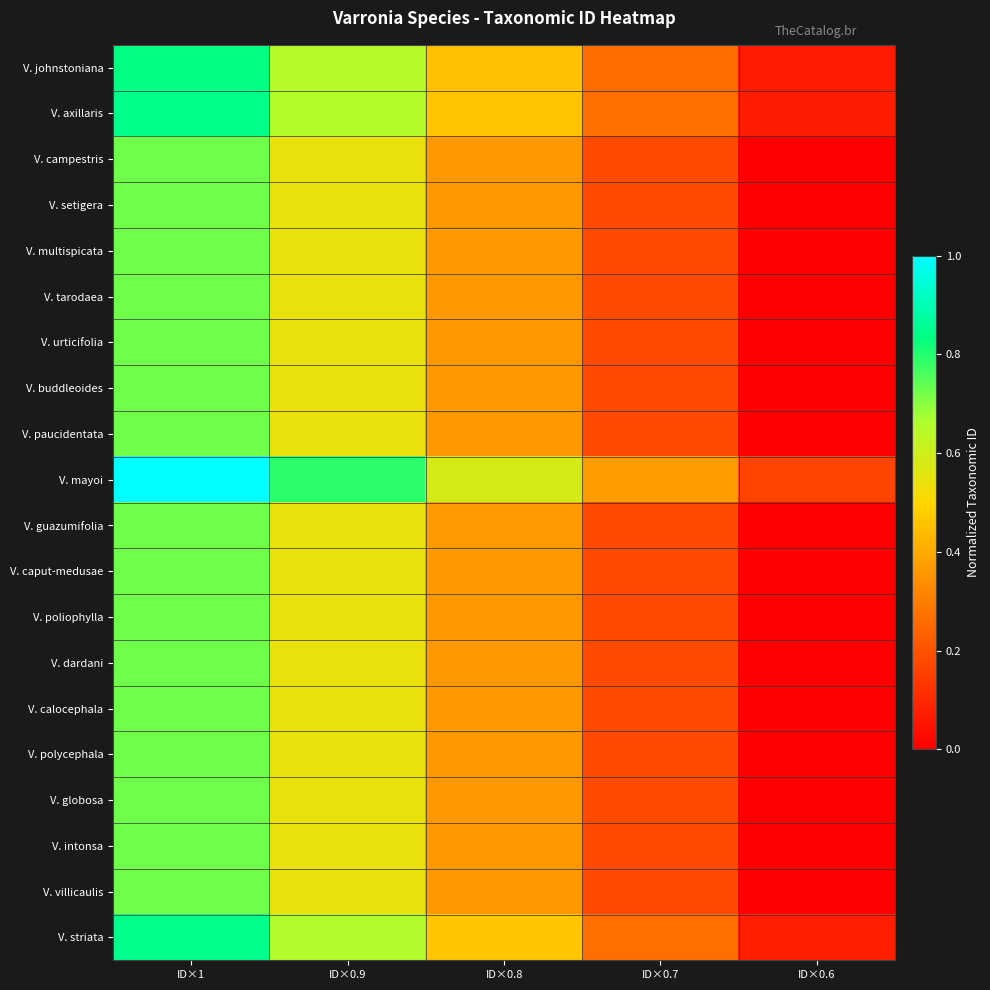

Between ID×0.9 and ID×0.7, which series saw the biggest shift?

V. mayoi